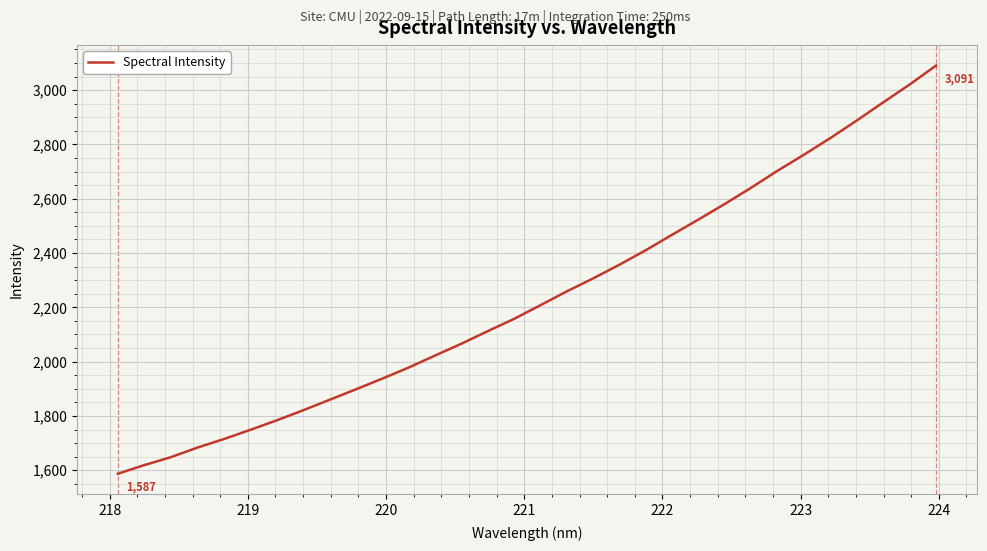

What is the difference between the maximum and minimum values?

1503.7